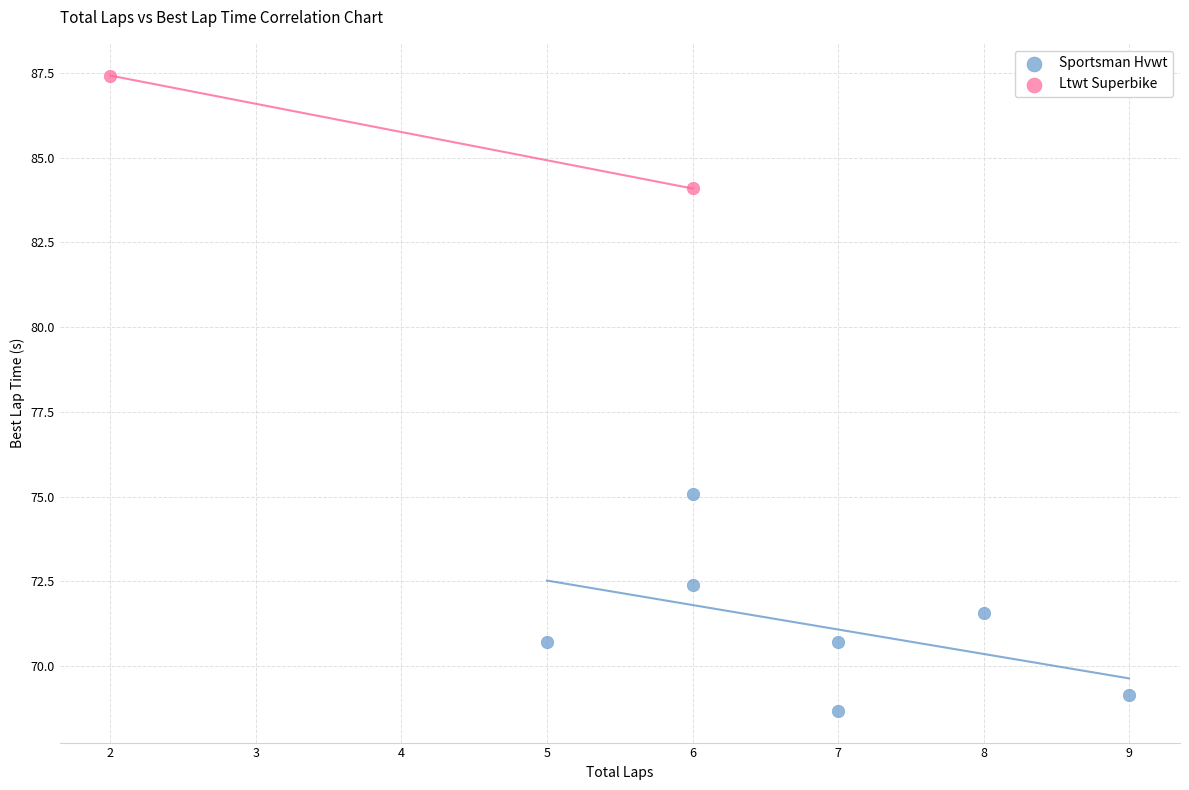

What are all the series names shown in the legend?

Sportsman Hvwt, Ltwt Superbike